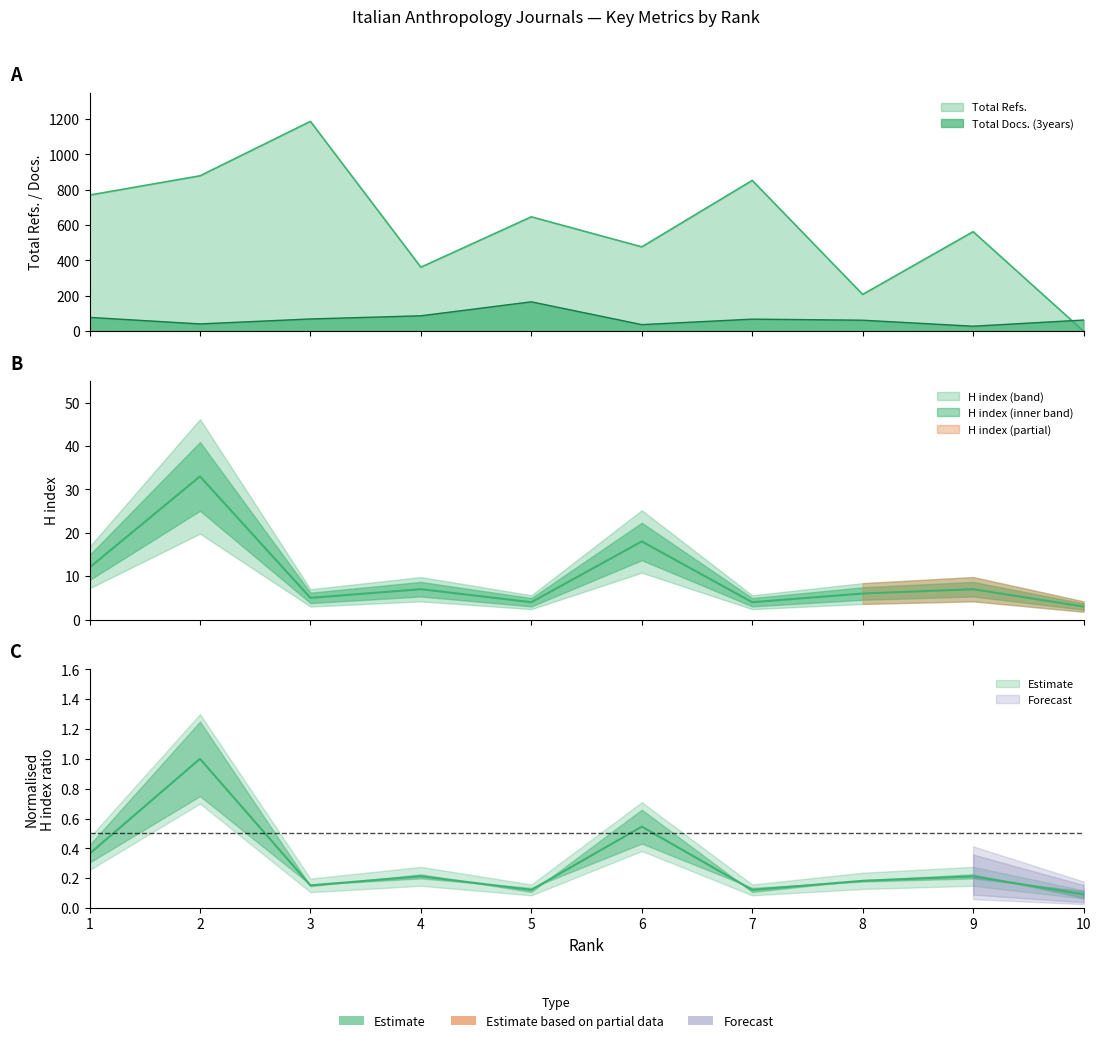

The value of Total Refs. at 4 is 497. True or false?

False